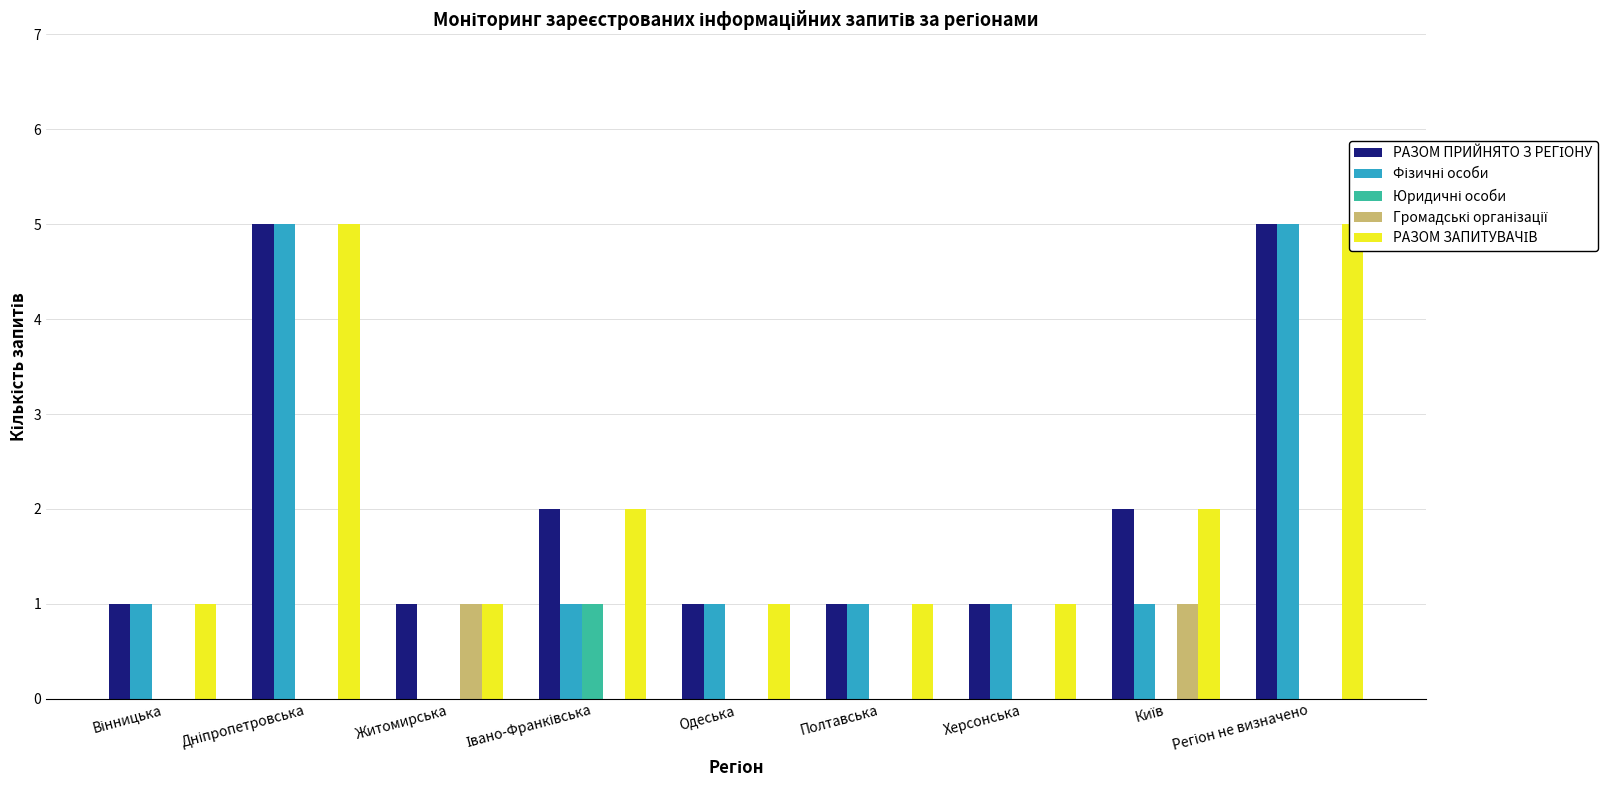

Where is Юридичні особи nearest to the value 0?

Вінницька